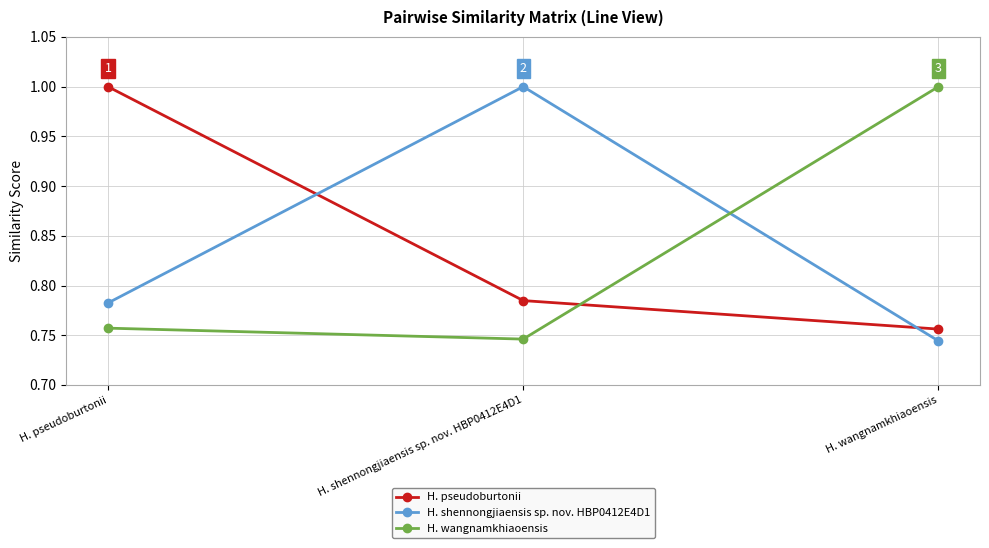

What is the total value across all series at H. pseudoburtonii?

2.5